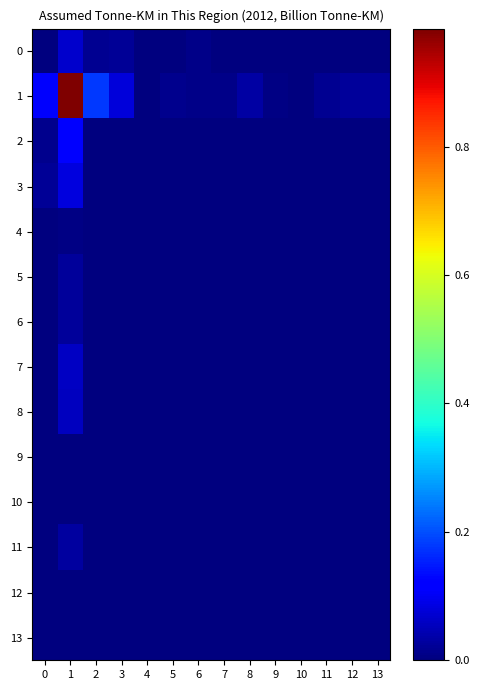

Reading left to right, extract all data points from this chart.

0: 0=0.0	1=0.1	2=0.0	3=0.0	4=0.0	5=0.0	6=0.0	7=0.0	8=0.0	9=0.0	10=0.0	11=0.0	12=0.0	13=0.0
1: 0=0.1	1=1.0	2=0.2	3=0.1	4=0.0	5=0.0	6=0.0	7=0.0	8=0.0	9=0.0	10=0.0	11=0.0	12=0.0	13=0.0
2: 0=0.0	1=0.1	2=0.0	3=0.0	4=0.0	5=0.0	6=0.0	7=0.0	8=0.0	9=0.0	10=0.0	11=0.0	12=0.0	13=0.0
3: 0=0.0	1=0.1	2=0.0	3=0.0	4=0.0	5=0.0	6=0.0	7=0.0	8=0.0	9=0.0	10=0.0	11=0.0	12=0.0	13=0.0
4: 0=0.0	1=0.0	2=0.0	3=0.0	4=0.0	5=0.0	6=0.0	7=0.0	8=0.0	9=0.0	10=0.0	11=0.0	12=0.0	13=0.0
5: 0=0.0	1=0.0	2=0.0	3=0.0	4=0.0	5=0.0	6=0.0	7=0.0	8=0.0	9=0.0	10=0.0	11=0.0	12=0.0	13=0.0
6: 0=0.0	1=0.0	2=0.0	3=0.0	4=0.0	5=0.0	6=0.0	7=0.0	8=0.0	9=0.0	10=0.0	11=0.0	12=0.0	13=0.0
7: 0=0.0	1=0.1	2=0.0	3=0.0	4=0.0	5=0.0	6=0.0	7=0.0	8=0.0	9=0.0	10=0.0	11=0.0	12=0.0	13=0.0
8: 0=0.0	1=0.1	2=0.0	3=0.0	4=0.0	5=0.0	6=0.0	7=0.0	8=0.0	9=0.0	10=0.0	11=0.0	12=0.0	13=0.0
9: 0=0.0	1=0.0	2=0.0	3=0.0	4=0.0	5=0.0	6=0.0	7=0.0	8=0.0	9=0.0	10=0.0	11=0.0	12=0.0	13=0.0
10: 0=0.0	1=0.0	2=0.0	3=0.0	4=0.0	5=0.0	6=0.0	7=0.0	8=0.0	9=0.0	10=0.0	11=0.0	12=0.0	13=0.0
11: 0=0.0	1=0.0	2=0.0	3=0.0	4=0.0	5=0.0	6=0.0	7=0.0	8=0.0	9=0.0	10=0.0	11=0.0	12=0.0	13=0.0
12: 0=0.0	1=0.0	2=0.0	3=0.0	4=0.0	5=0.0	6=0.0	7=0.0	8=0.0	9=0.0	10=0.0	11=0.0	12=0.0	13=0.0
13: 0=0.0	1=0.0	2=0.0	3=0.0	4=0.0	5=0.0	6=0.0	7=0.0	8=0.0	9=0.0	10=0.0	11=0.0	12=0.0	13=0.0